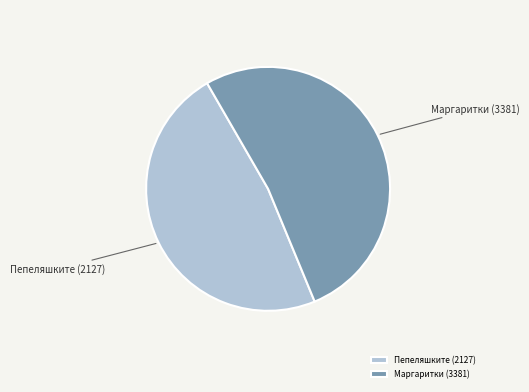

The Маргаритки (3381) slice represents 41% of the pie. True or false?

False